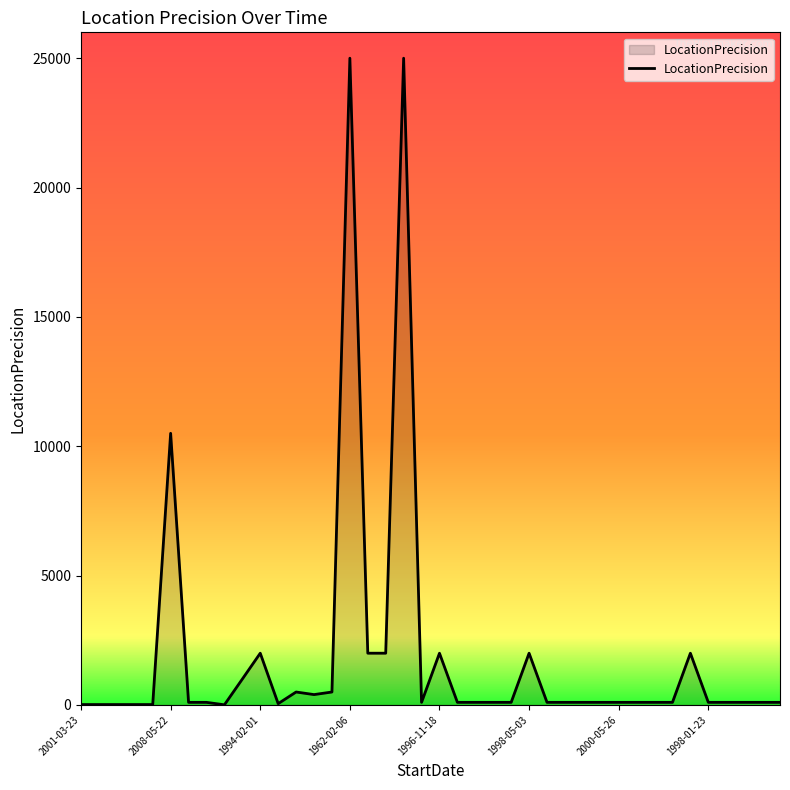

What is the difference between the maximum and minimum values?

24995